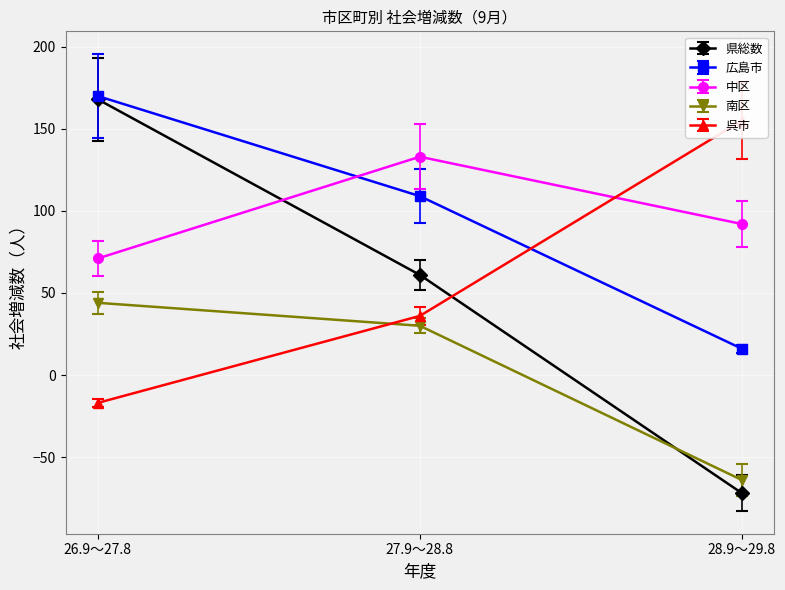

What is the difference between the maximum and minimum values in the 中区 series?

62